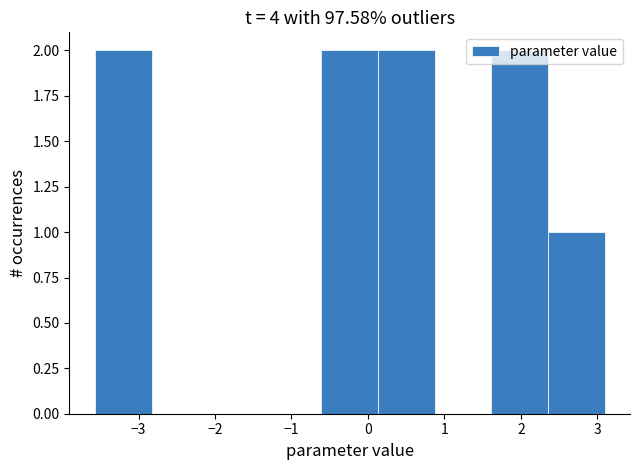

Reading left to right, list every bar in this chart as the range it spans on the x-axis followed by its height. Neither the bar edges nor the heights are printed on the chart, so give them approximately, as read against the axes.

-3.6 to -2.8: 2
-2.8 to -2.1: 0
-2.1 to -1.3: 0
-1.3 to -0.6: 0
-0.6 to 0.1: 2
0.1 to 0.9: 2
0.9 to 1.6: 0
1.6 to 2.4: 2
2.4 to 3.1: 1